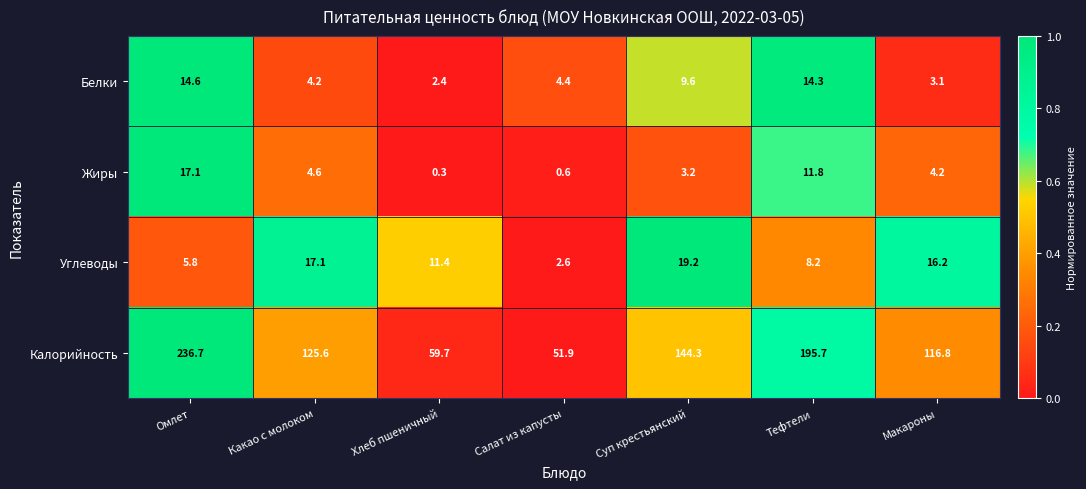

Reading right to left, extract all data points from this chart.

Белки: 3.1	14.3	9.6	4.4	2.4	4.2	14.6
Жиры: 4.2	11.8	3.2	0.6	0.3	4.6	17.1
Углеводы: 16.2	8.2	19.2	2.6	11.4	17.1	5.8
Калорийность: 116.8	195.7	144.3	51.9	59.7	125.6	236.7